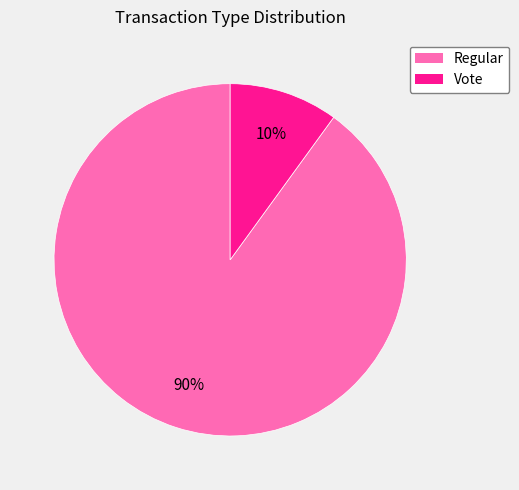

To the nearest percent, what portion does Regular represent?

90%